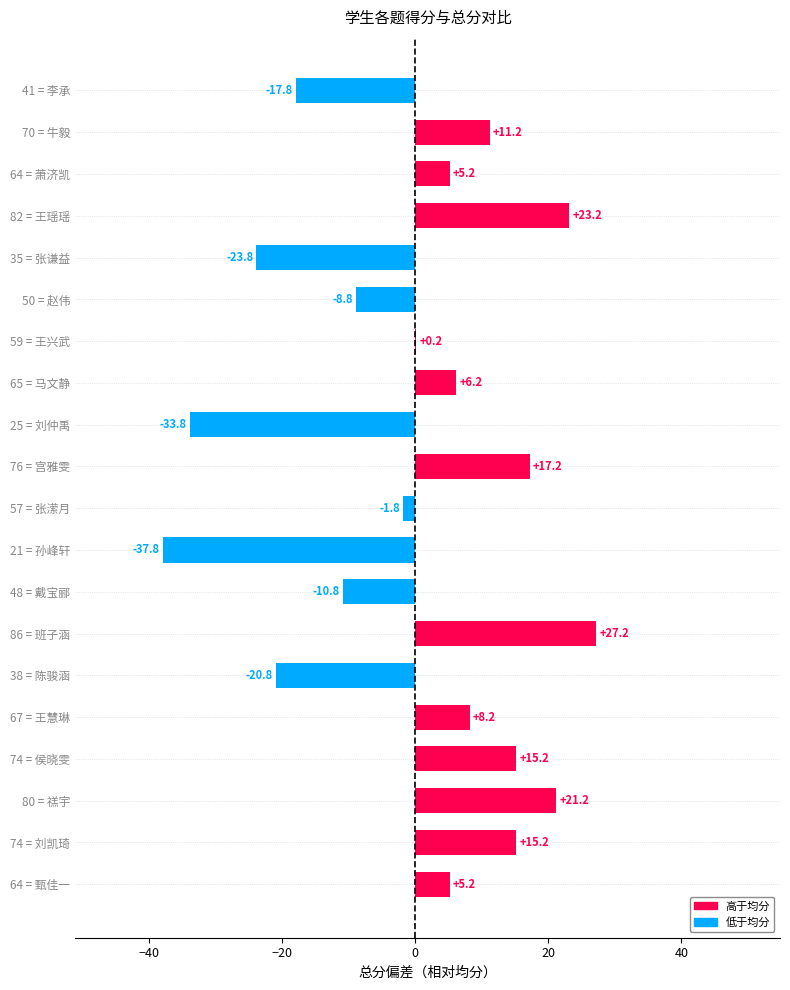

Does the chart contain stacked bars?

No